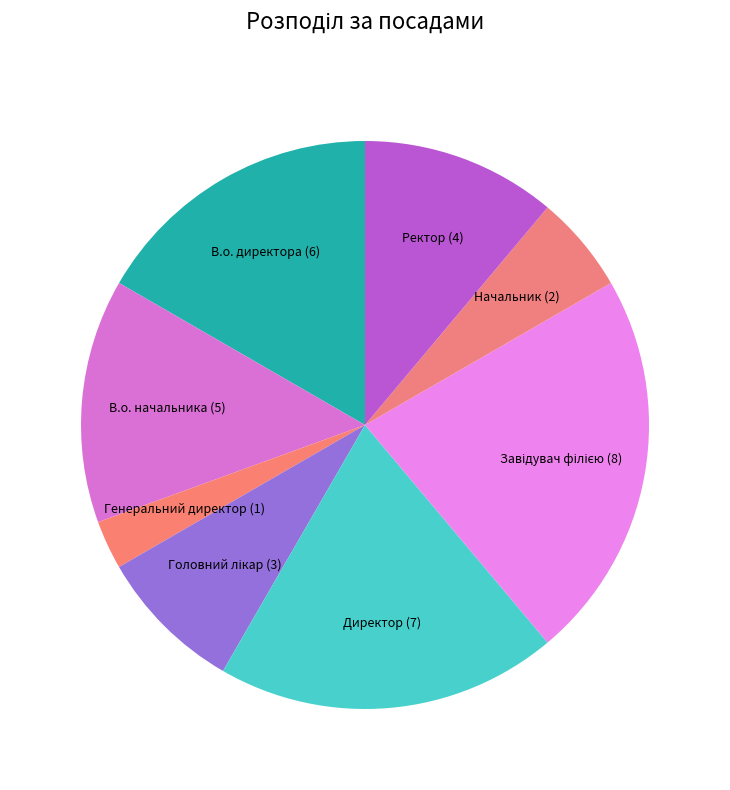

Is there any slice that represents more than half of the pie?

No